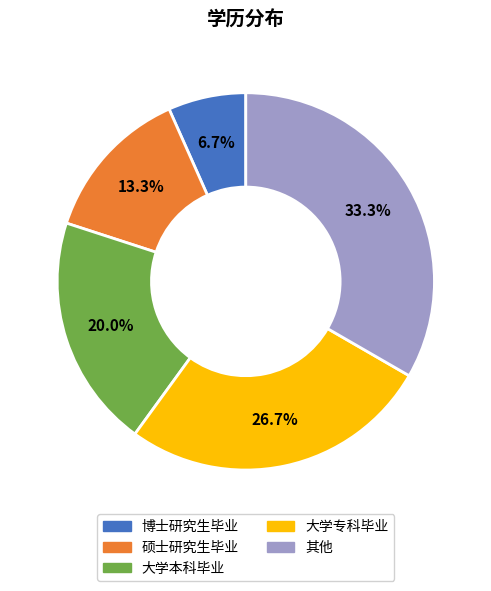

Rank the categories by value from highest to lowest.

其他, 大学专科毕业, 大学本科毕业, 硕士研究生毕业, 博士研究生毕业